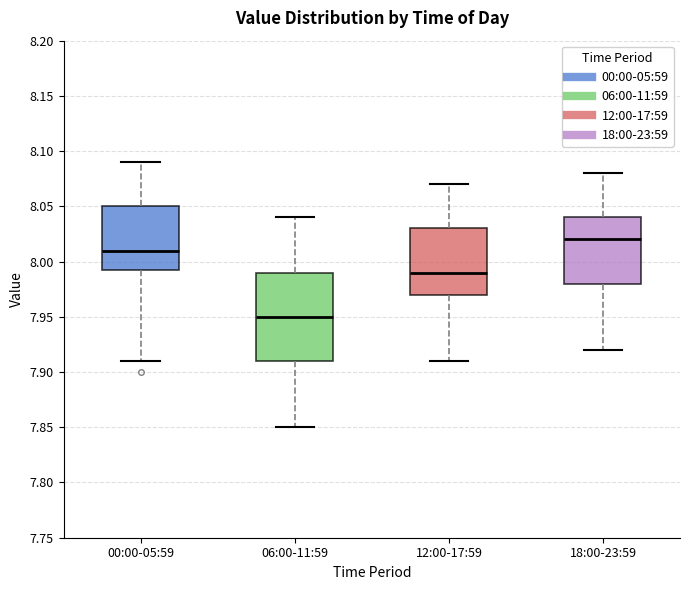

Reading left to right, read every box against the y-axis: the position of its median line, the range the box covers, and the ends of its whiskers. The values are not printed on the chart, so give them approximately, as read against the axis.

00:00-05:59: median 8.010, box 7.995 to 8.050, whiskers 7.910 to 8.090
06:00-11:59: median 7.950, box 7.910 to 7.990, whiskers 7.850 to 8.040
12:00-17:59: median 7.990, box 7.970 to 8.030, whiskers 7.910 to 8.070
18:00-23:59: median 8.020, box 7.980 to 8.040, whiskers 7.920 to 8.080